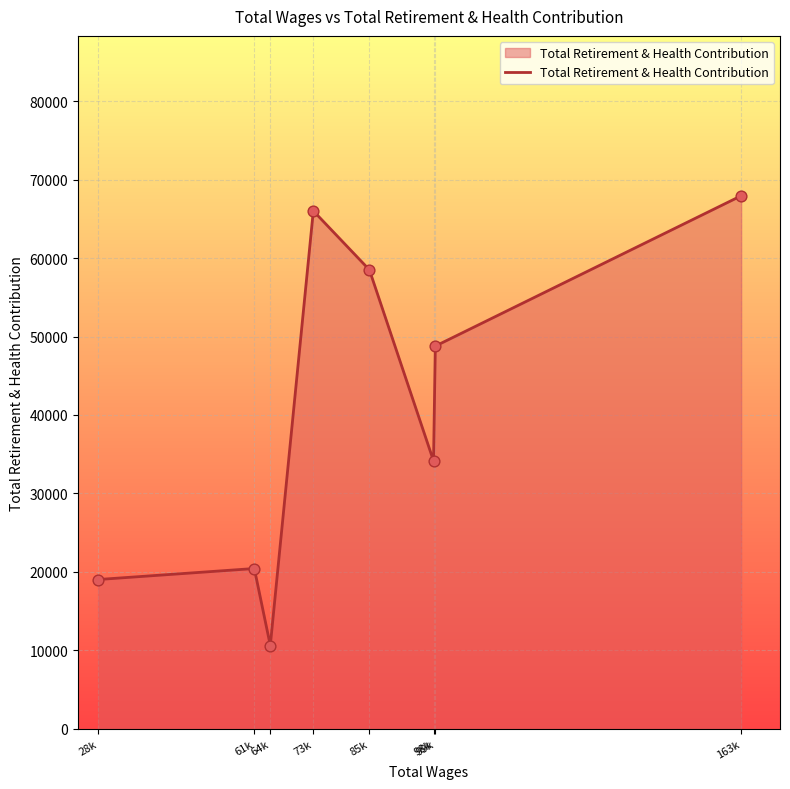

What is the ratio of the value at 64k to the value at 28k?

0.6